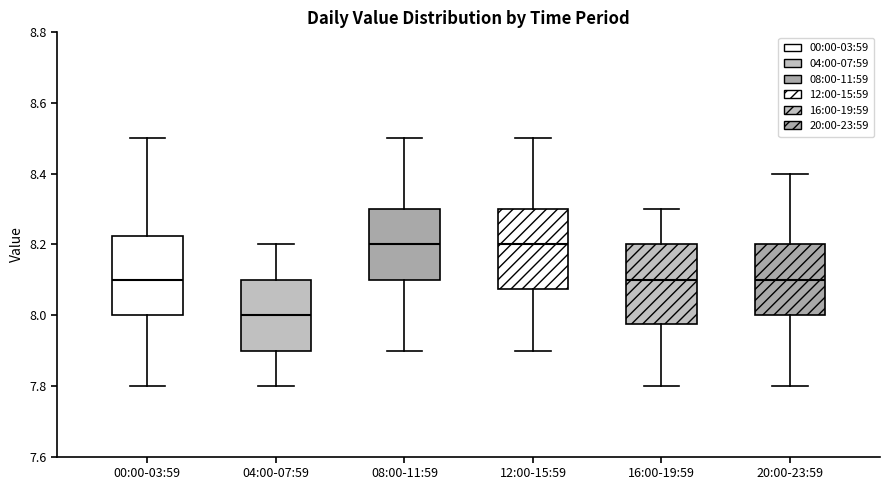

Reading left to right, transcribe this box plot: for each box, give where its median line is, the range the box spans, and where its two whiskers end, as read against the y-axis. The values are not printed on the chart, so give them approximately, as read against the axis.

00:00-03:59: median 8.10, box 8.00 to 8.22, whiskers 7.80 to 8.50
04:00-07:59: median 8.00, box 7.90 to 8.10, whiskers 7.80 to 8.20
08:00-11:59: median 8.20, box 8.10 to 8.30, whiskers 7.90 to 8.50
12:00-15:59: median 8.20, box 8.08 to 8.30, whiskers 7.90 to 8.50
16:00-19:59: median 8.10, box 7.98 to 8.20, whiskers 7.80 to 8.30
20:00-23:59: median 8.10, box 8.00 to 8.20, whiskers 7.80 to 8.40